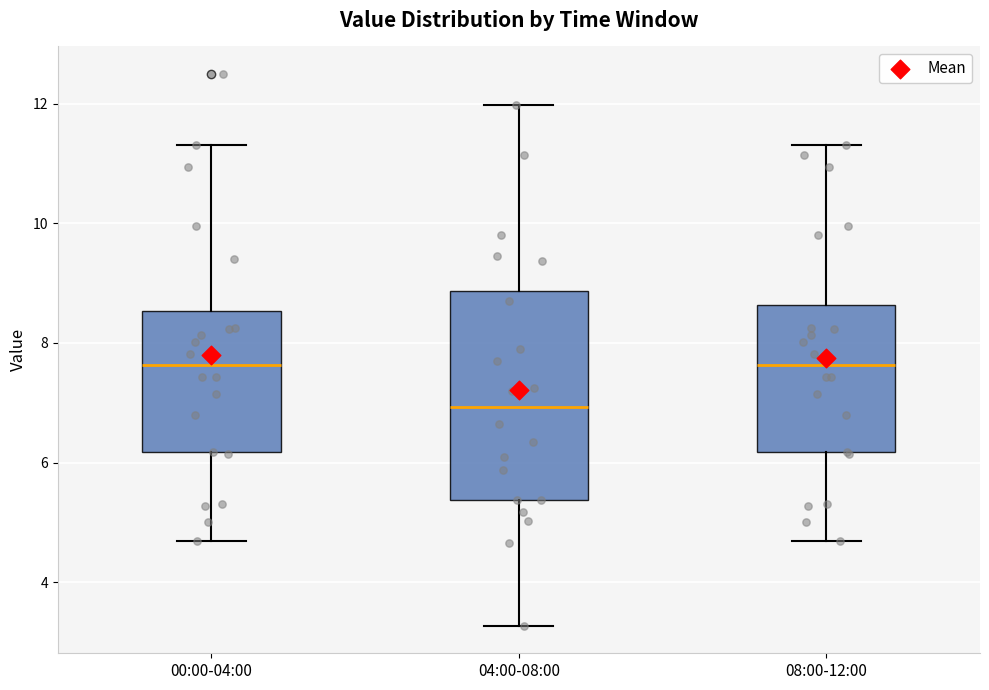

Reading left to right, transcribe this box plot: for each box, give where its median line is, the range the box spans, and where its two whiskers end, as read against the y-axis. The values are not printed on the chart, so give them approximately, as read against the axis.

00:00-04:00: median 7.6, box 6.2 to 8.6, whiskers 4.6 to 11.4
04:00-08:00: median 7.0, box 5.4 to 8.8, whiskers 3.2 to 12.0
08:00-12:00: median 7.6, box 6.2 to 8.6, whiskers 4.6 to 11.4